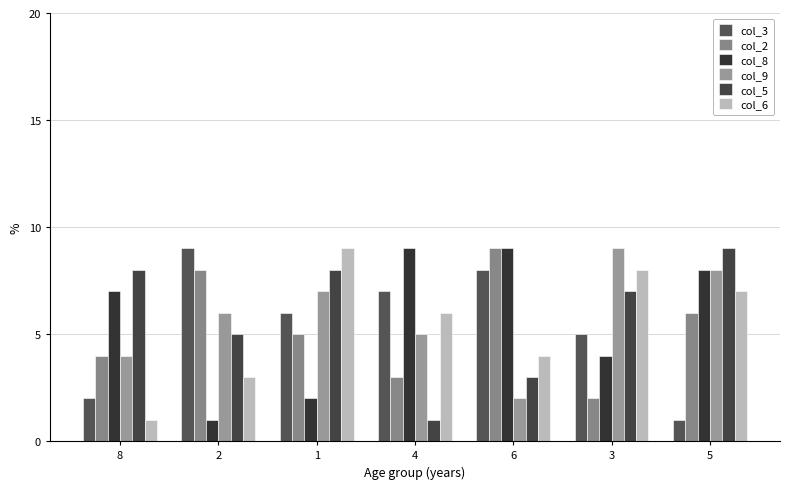

What is the sum of all col_8 values?

40